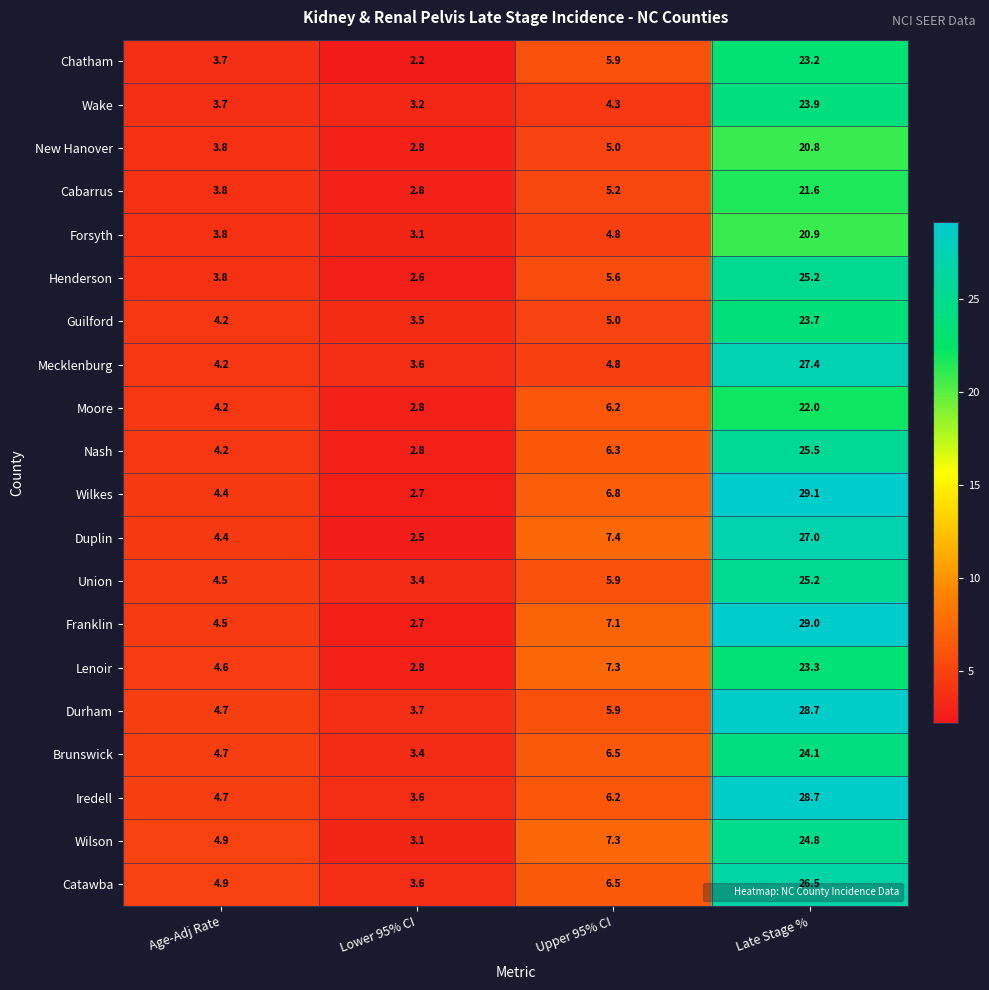

Rank the categories by Mecklenburg value from lowest to highest.

Lower 95% CI, Age-Adj Rate, Upper 95% CI, Late Stage %